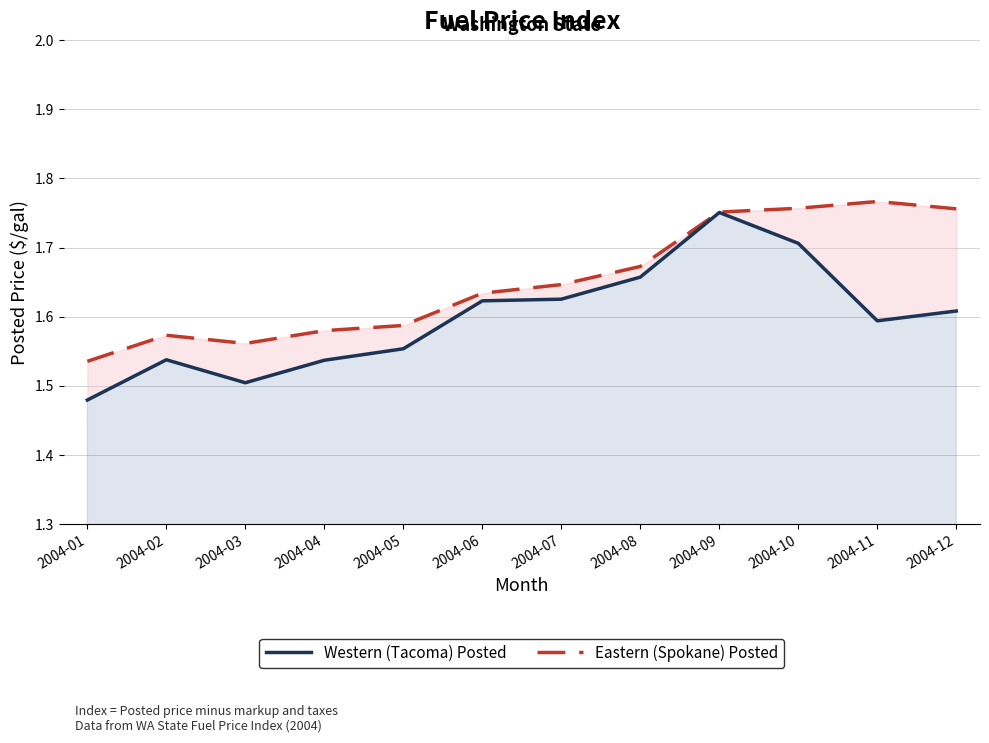

What is the sum of the Western (Tacoma) Posted values at 2004-02 and 2004-08?

3.2